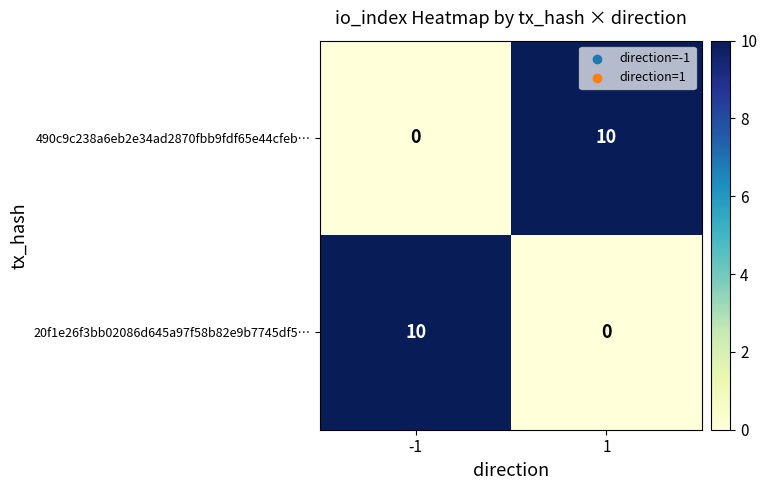

What value does the 490c9c238a6eb2e34ad2870fbb9fdf65e44cfeb… series have at 1, to the nearest 10?

10